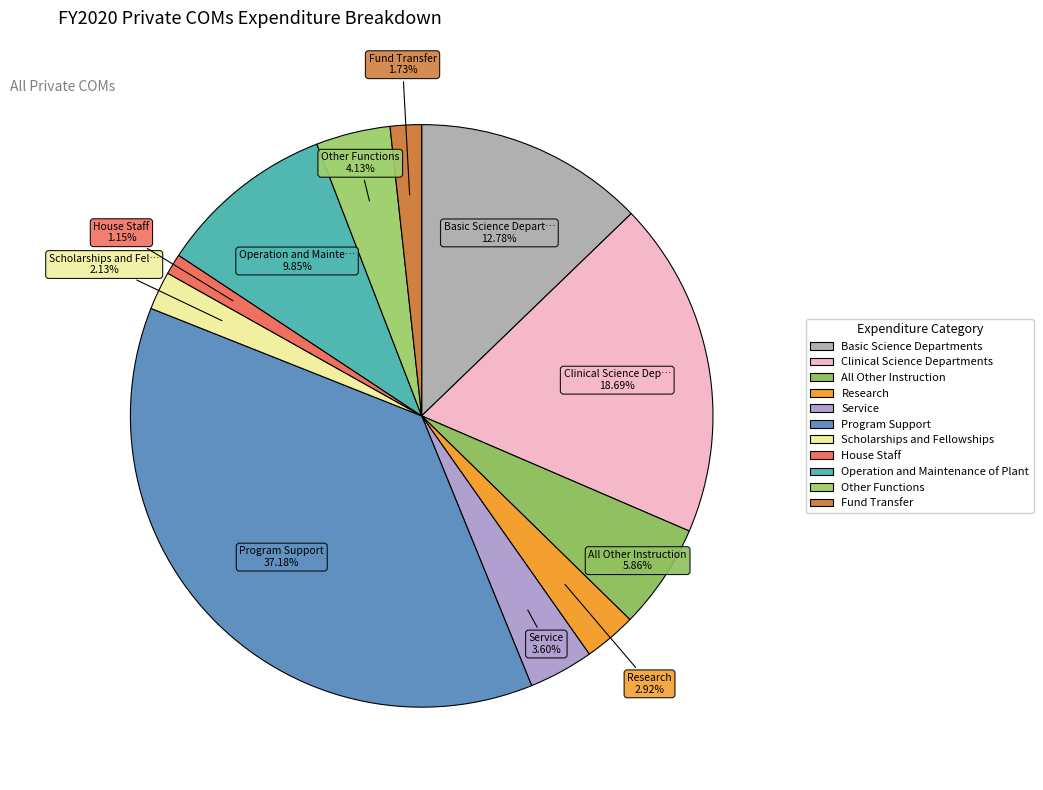

To the nearest percent, what portion does Operation and Maintenance of Plant represent?

10%